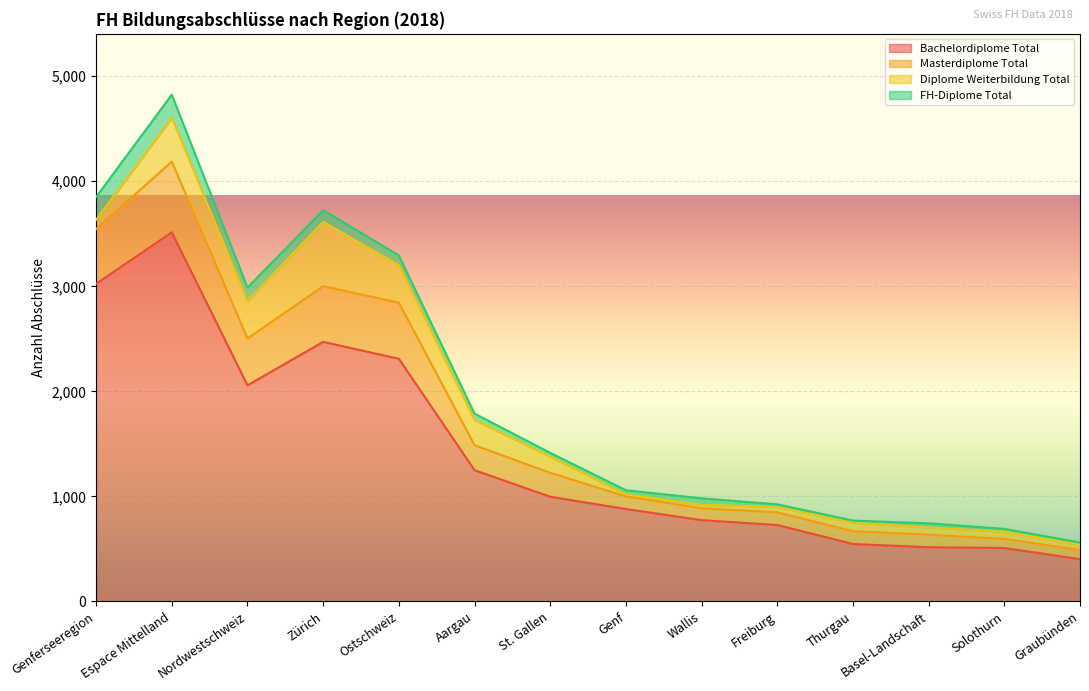

What position from the right is Aargau?

9